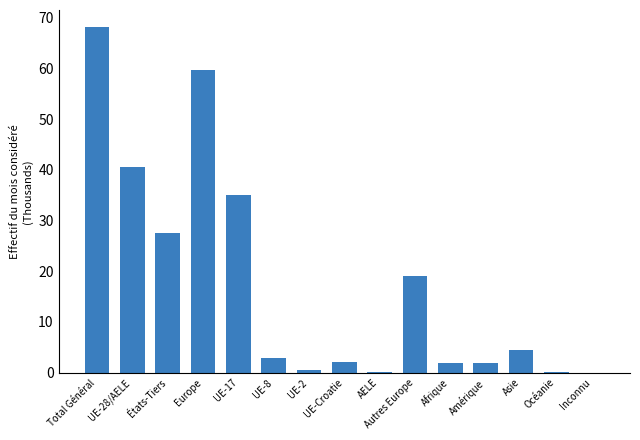

Between Asie and Amérique, which is larger?

Asie